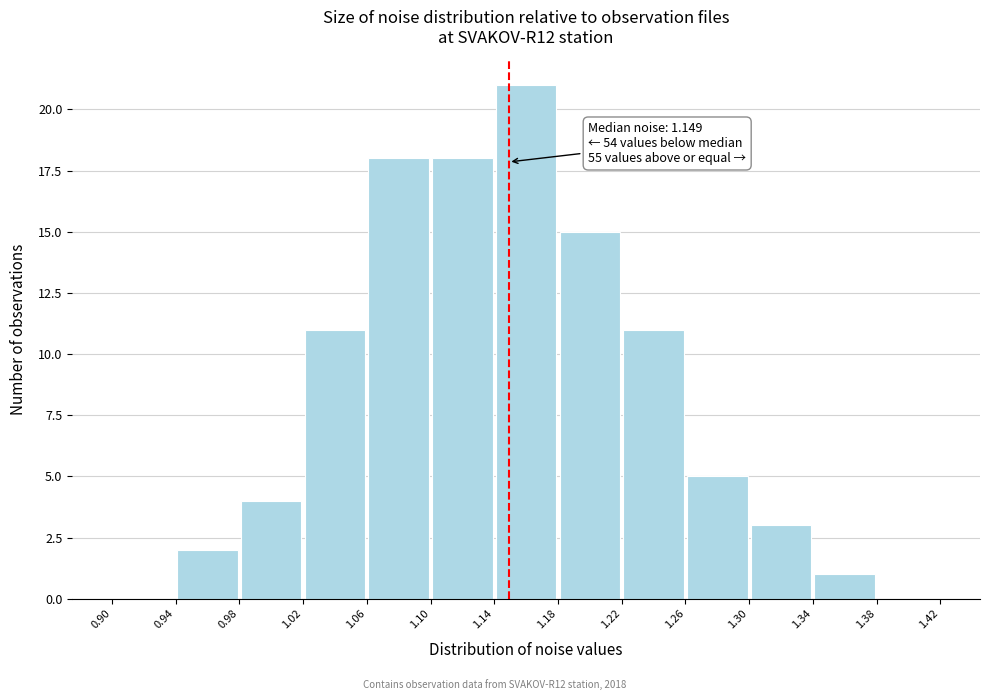

Over which range of the x-axis is the bar tallest?

1.14 to 1.18